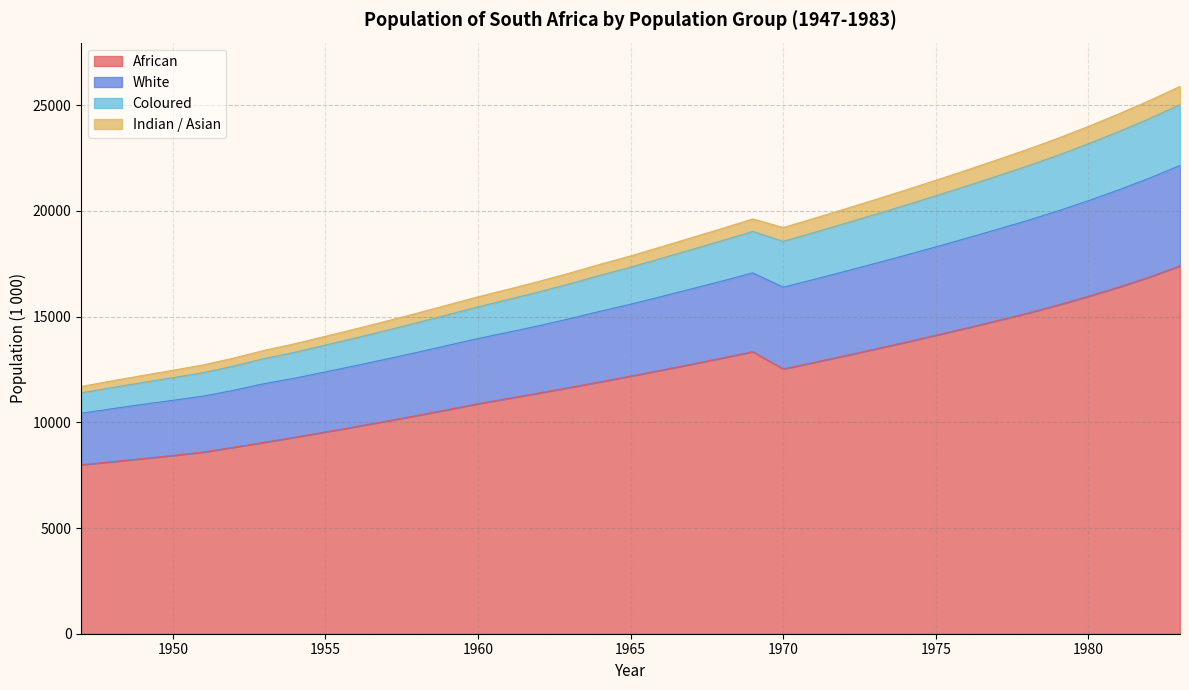

How many values in the Coloured series exceed 17335?

18